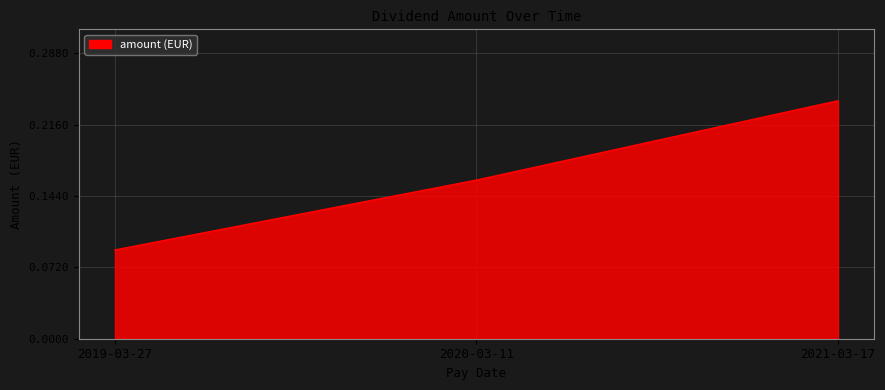

Which label corresponds to the smallest value in the chart?

2019-03-27